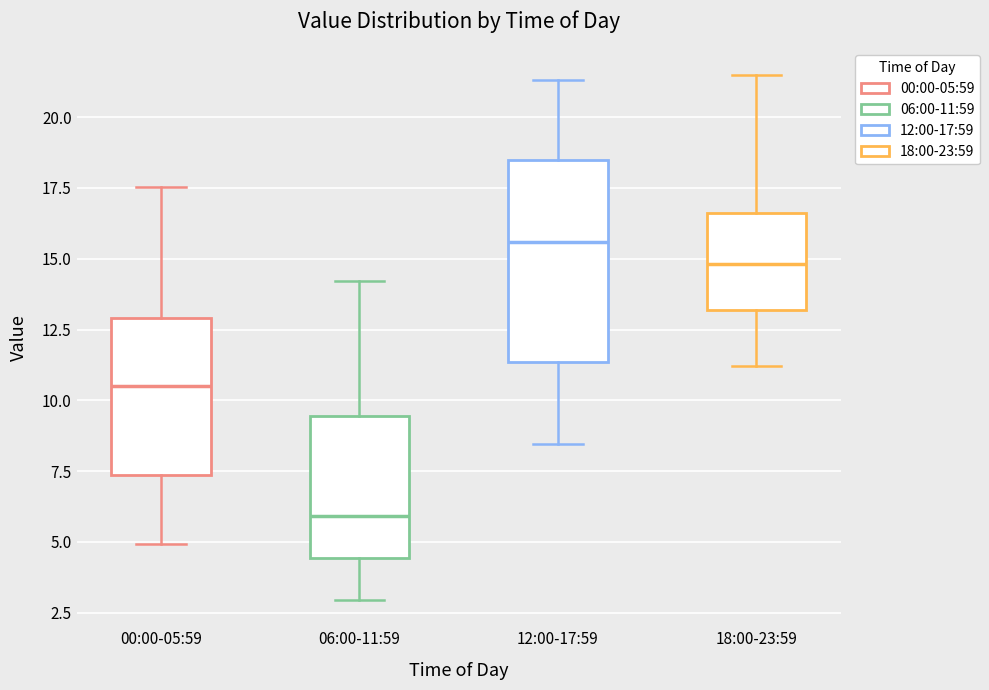

Where does the upper whisker of the box for 12:00-17:59 end on the y-axis? The values are not printed on the chart, so give them approximately, as read against the axis.

21.5